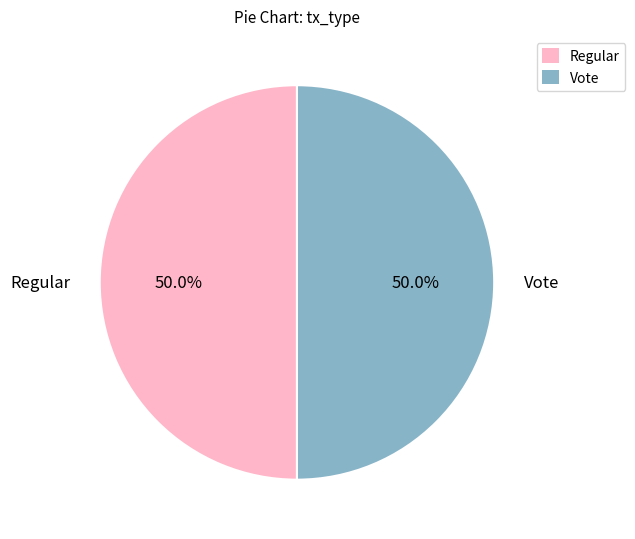

What percentage is the Regular slice, to the nearest percent?

50%